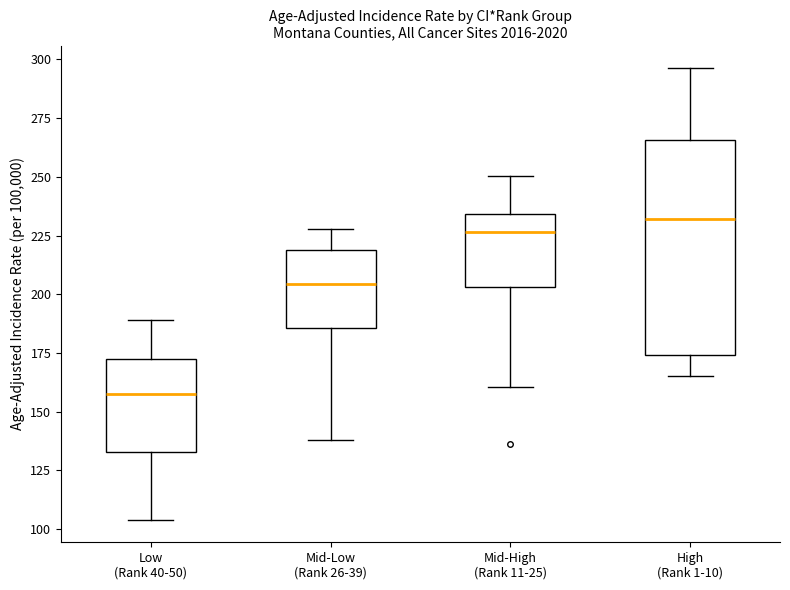

Which box's median line is the lowest?

Low (Rank 40-50)